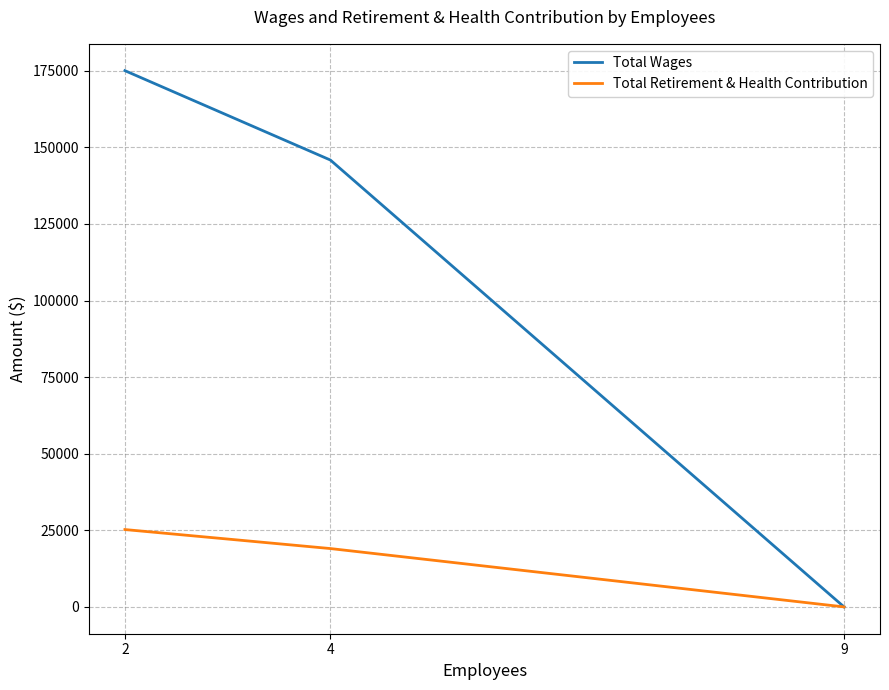

How many distinct data groups are displayed?

2